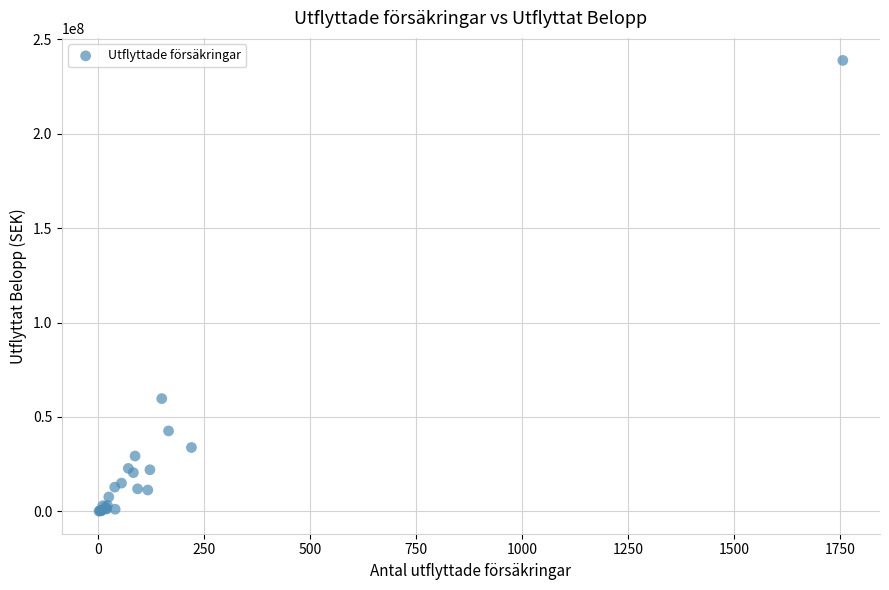

What Y value in the scatter plot is closest to 119444697?

59706783.6